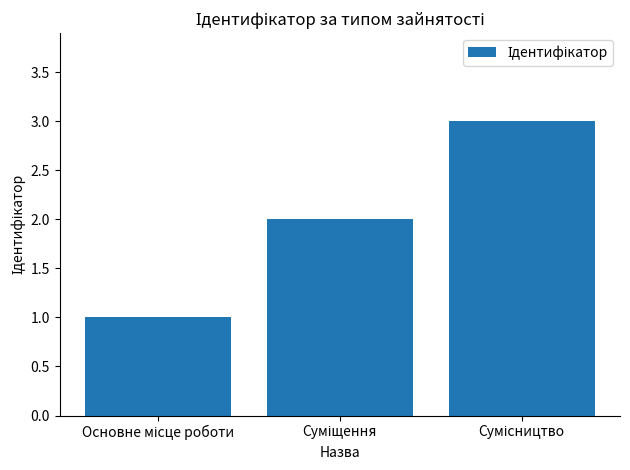

Does the chart contain any negative values?

No